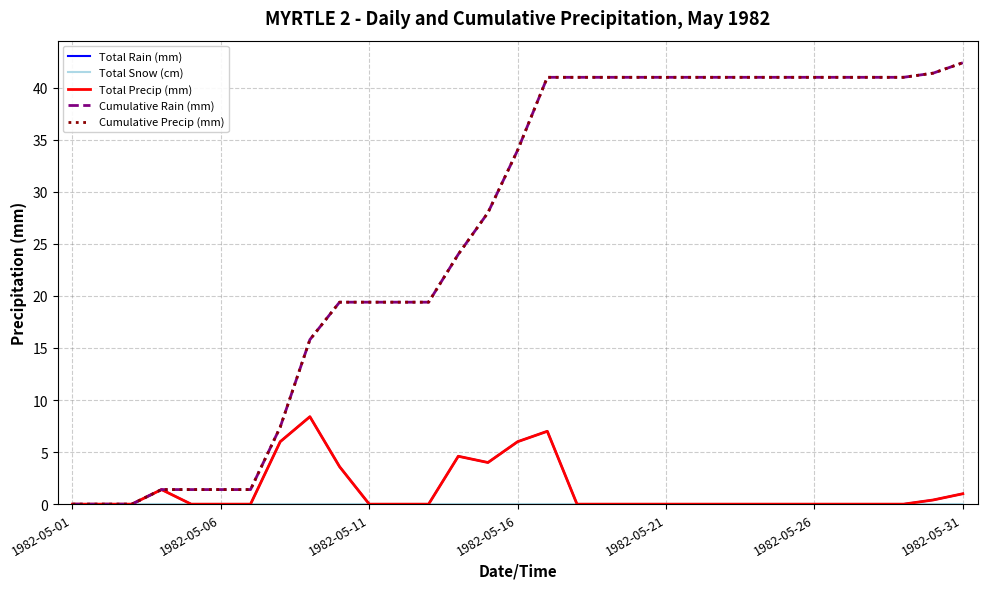

Does the chart have visible grid lines?

Yes